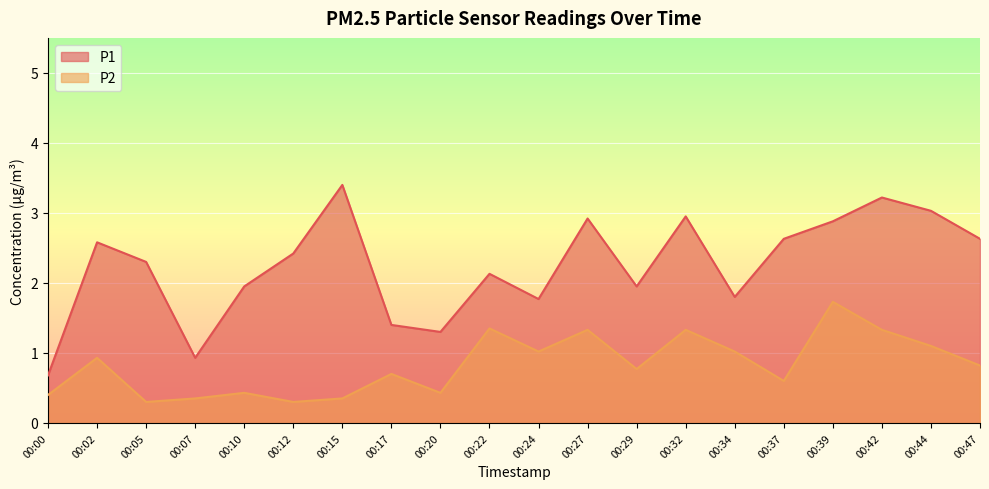

True or false: P2 and P1 intersect in this chart.

False